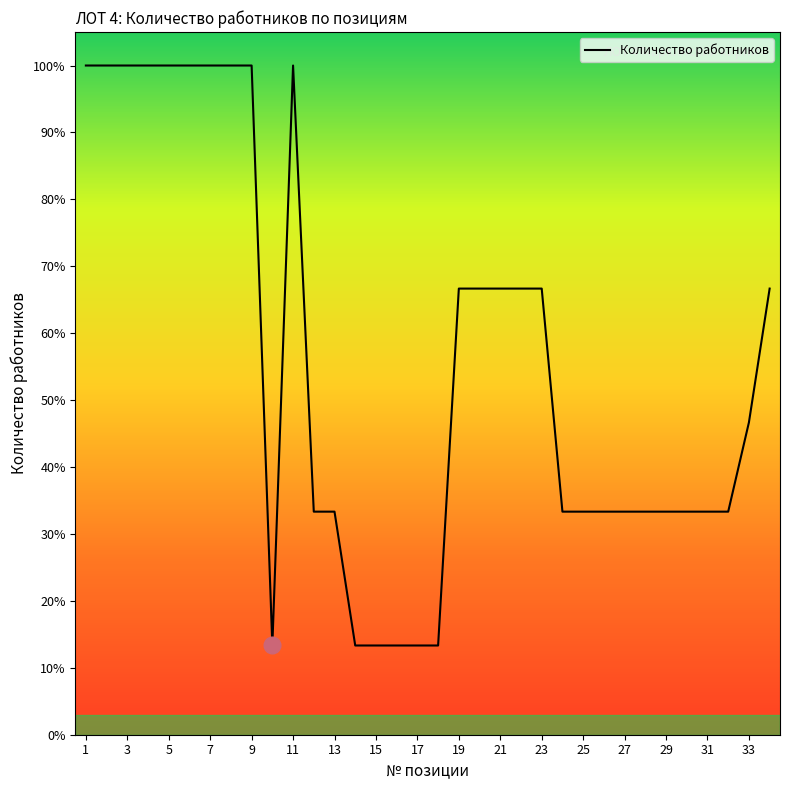

What is the difference between the maximum and minimum values?

86.7